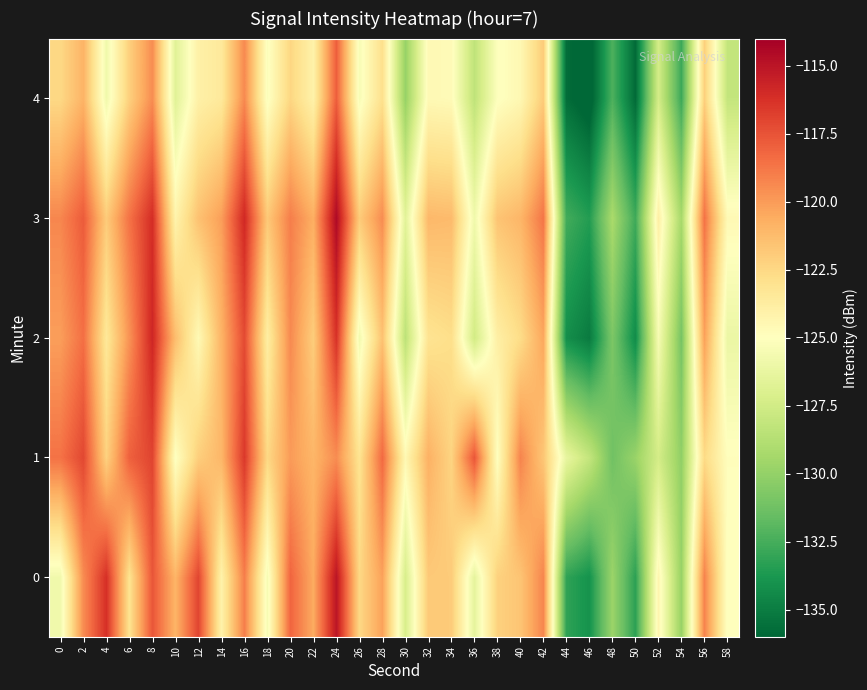

What is the smallest value displayed?

-136.6